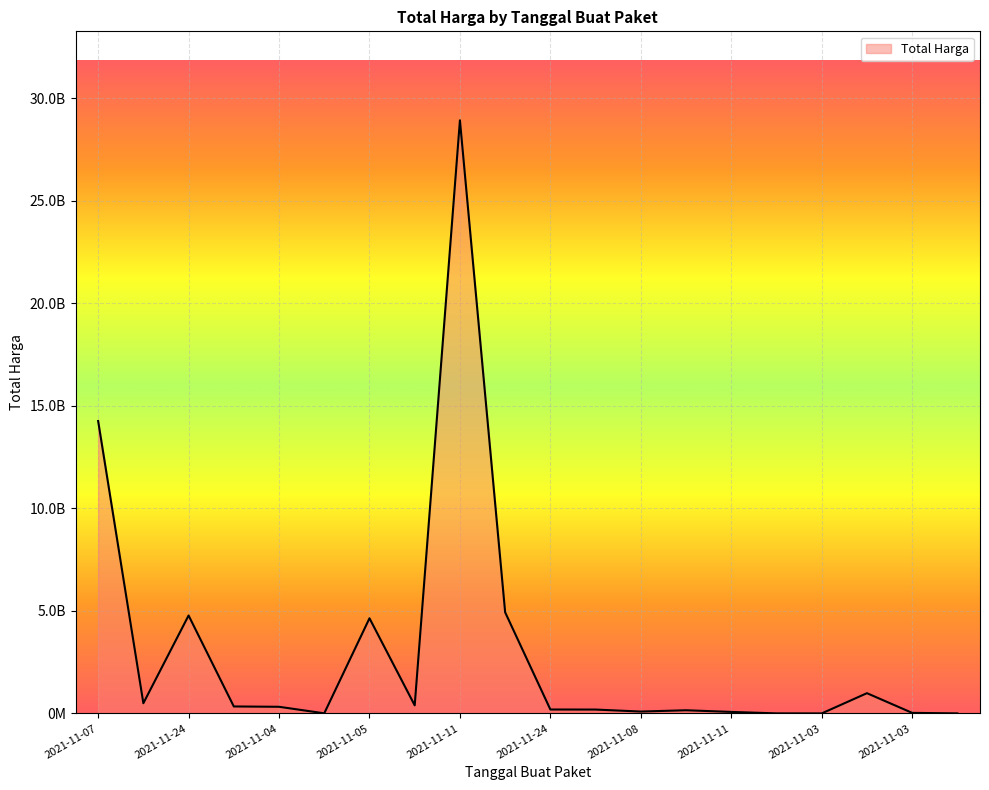

Does the chart display data point markers on the line(s)?

No